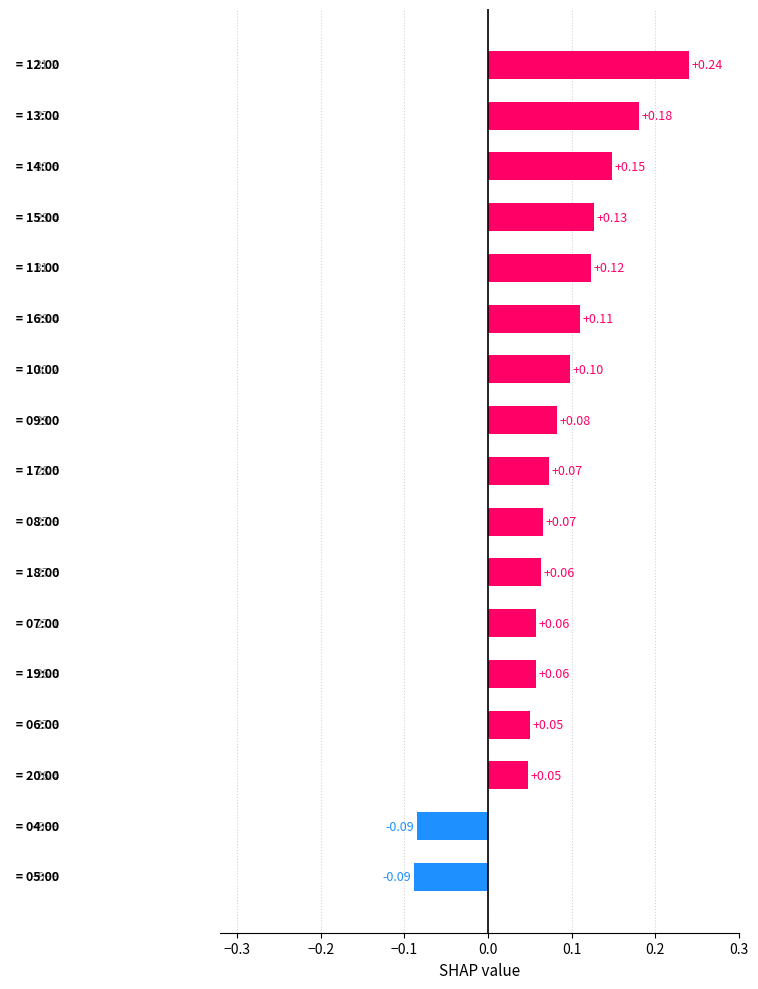

What is the difference between the maximum and minimum values?

0.3